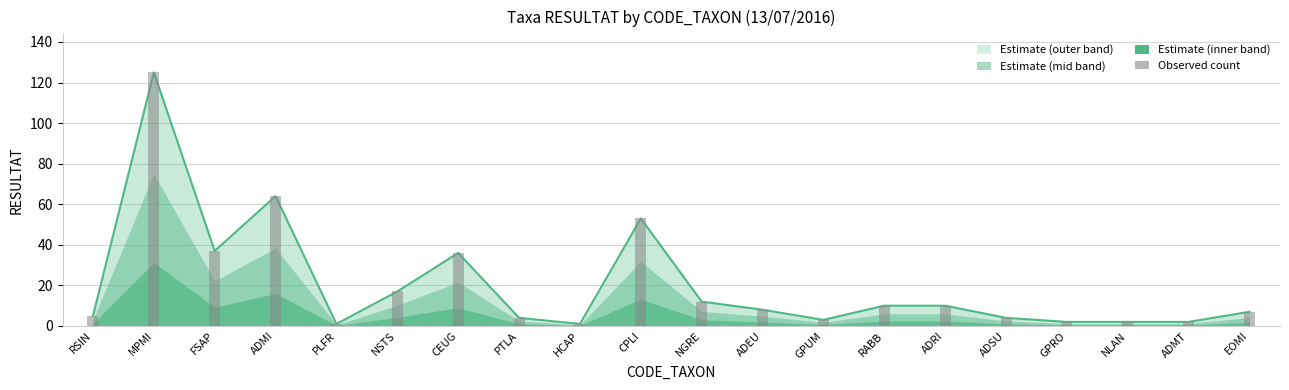

What is the sum of the RESULTAT values at FSAP and MPMI?

162